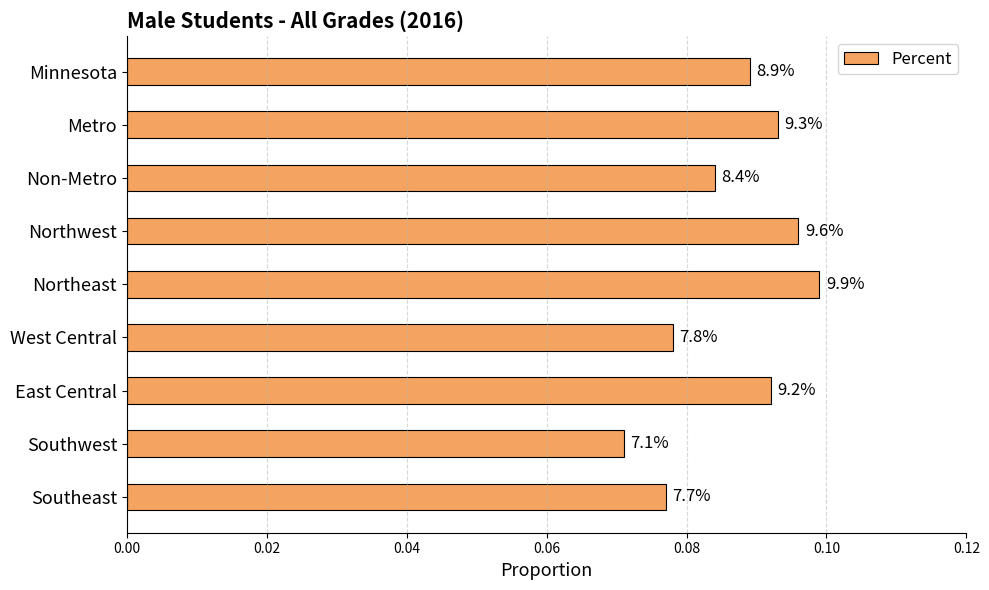

Are the bars horizontal?

Yes